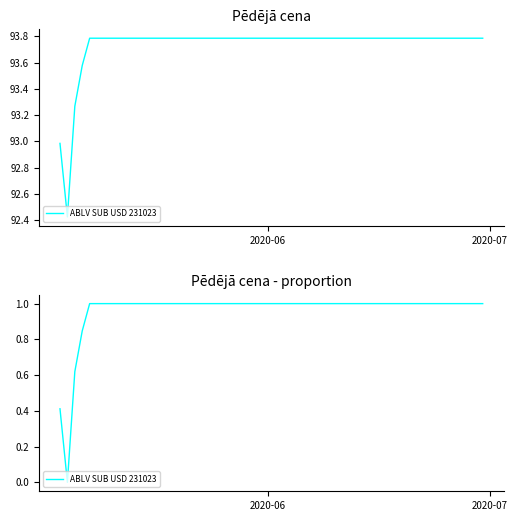

How many values are between 1 and 2?

36